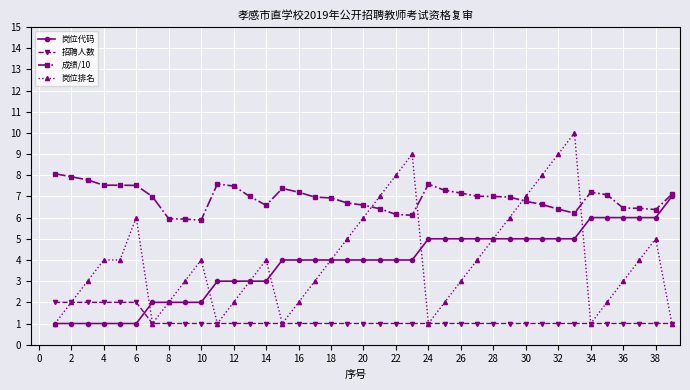

Which series has the largest total across all categories?

成绩/10